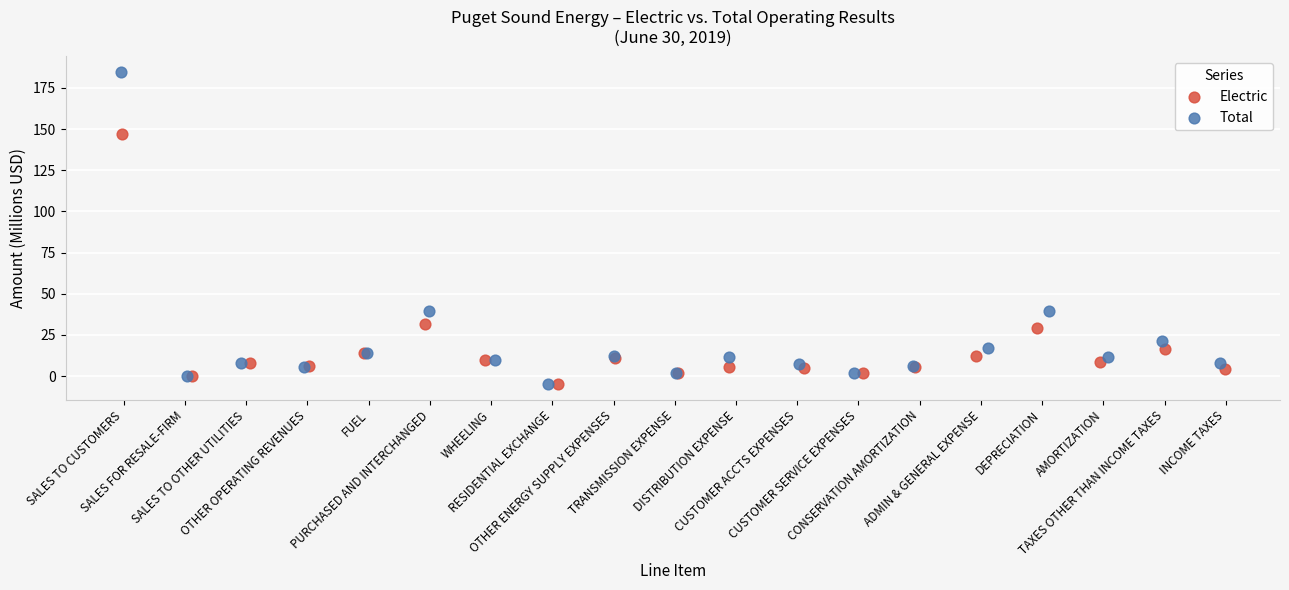

What are all the series names shown in the legend?

Electric, Total